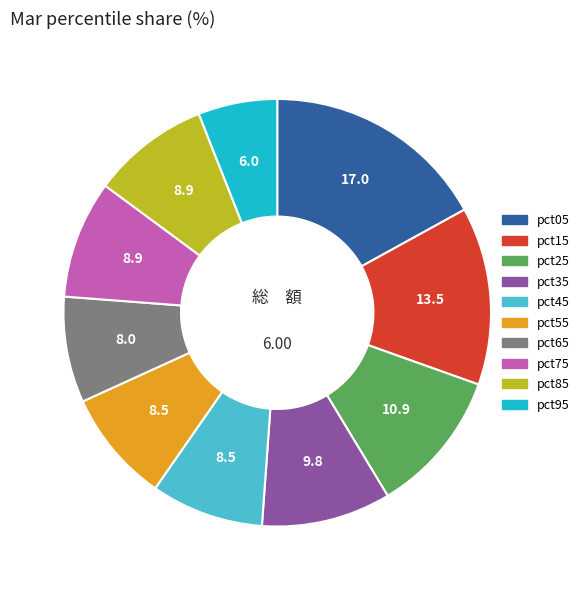

Is pct45 the majority of the pie?

No